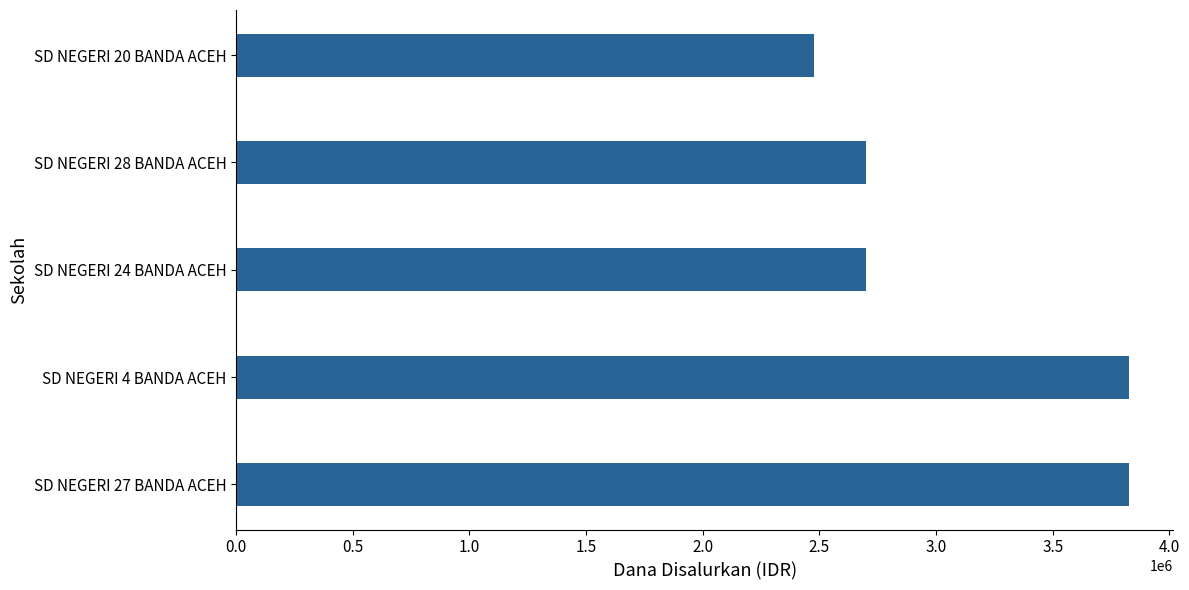

How many values are between 2700000 and 3825000?

4